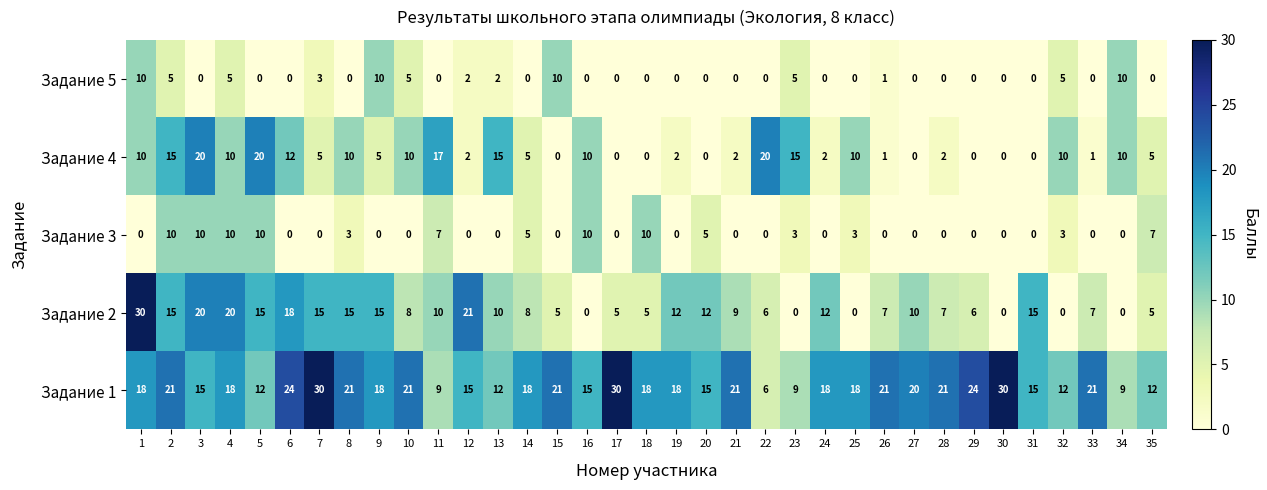

Which series has the largest range (max minus min)?

Задание 2